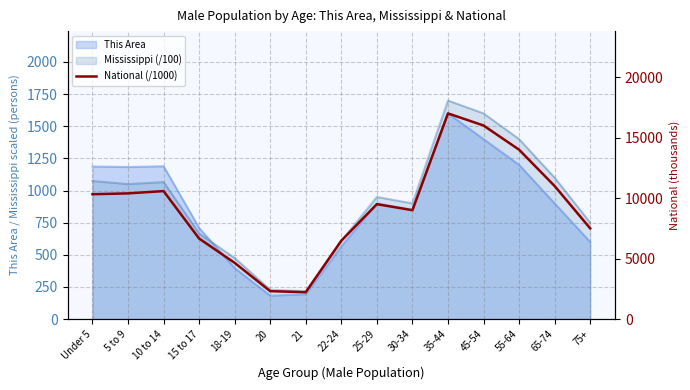

Reading left to right, extract all data points from this chart.

Under 5=10319.4	5 to 9=10389.6	10 to 14=10579.9	15 to 17=6656.2	18-19=4647.5	20=2308.3	21=2223.2	22-24=6482.7	25-29=9500.0	30-34=9000.0	35-44=17000.0	45-54=16000.0	55-64=14000.0	65-74=11000.0	75+=7500.0